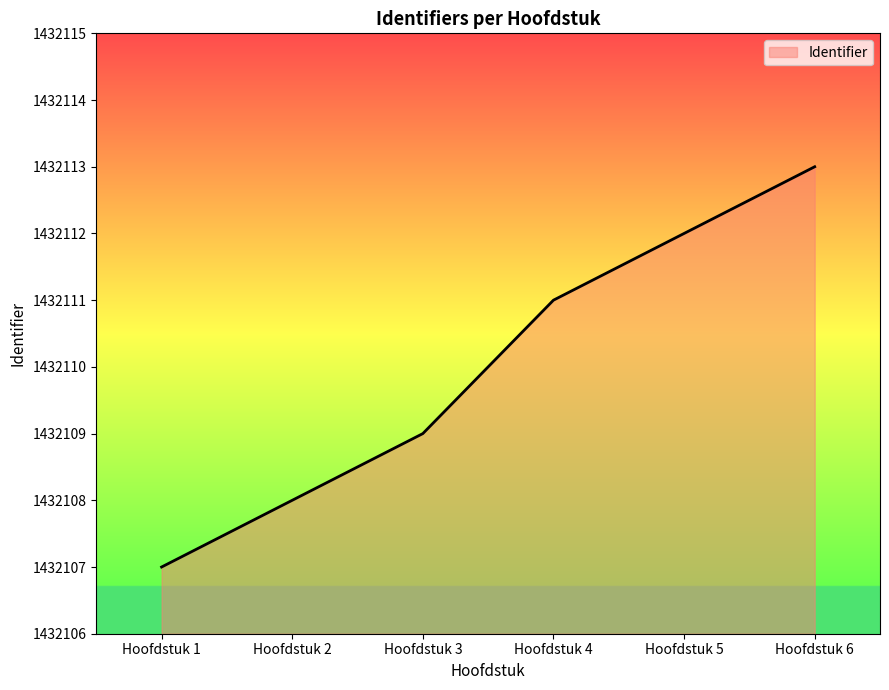

True or false: the data has more than 1 interior local peaks.

False